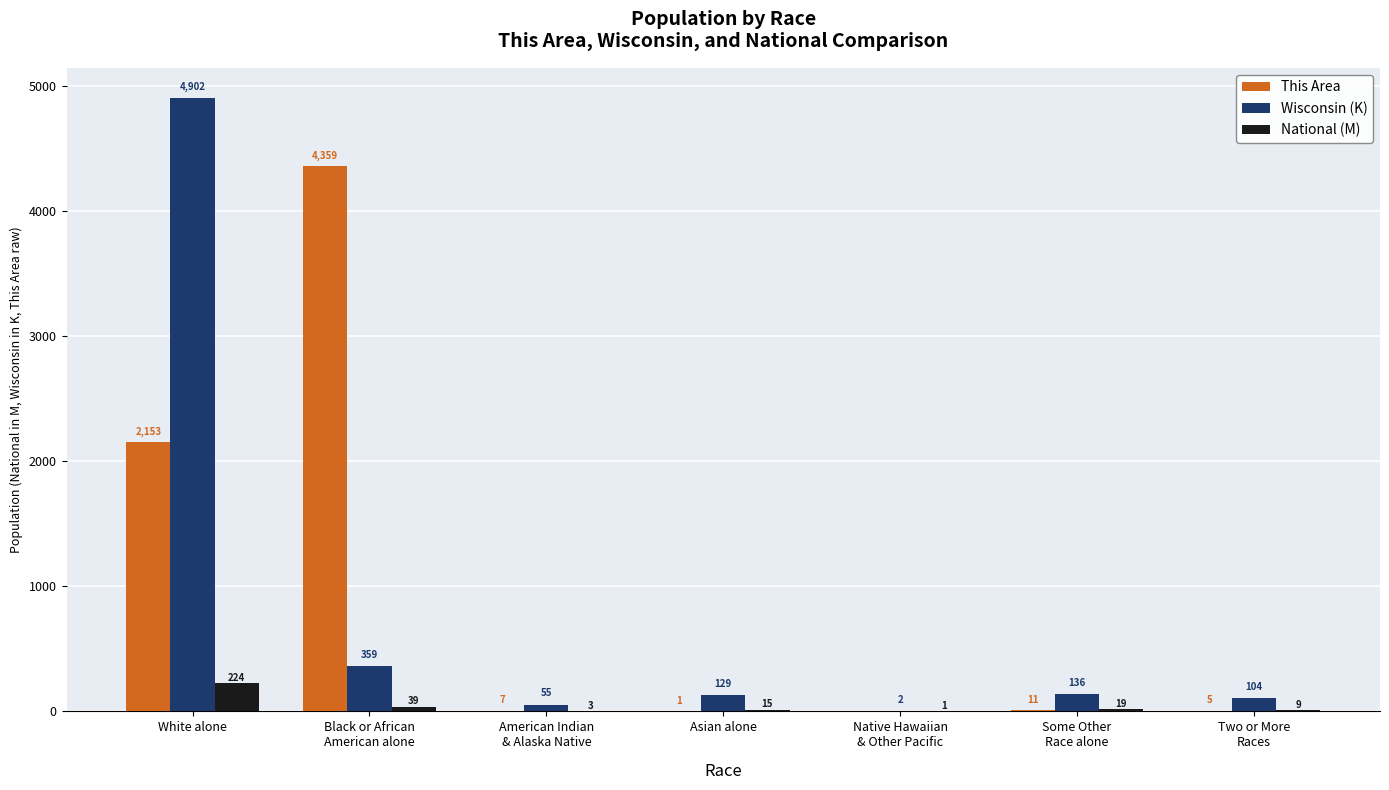

Does the chart contain stacked bars?

No